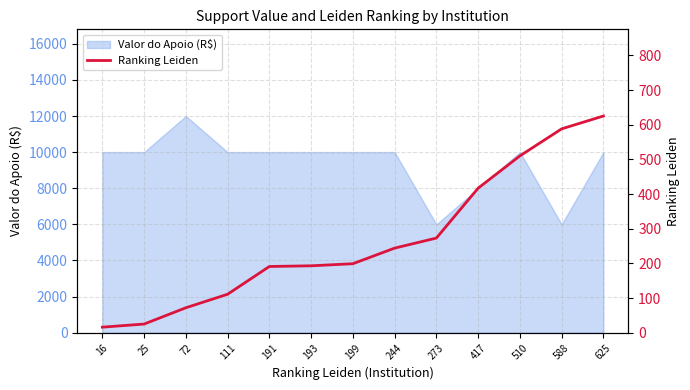

What is the value of the 12th point from the left?

588